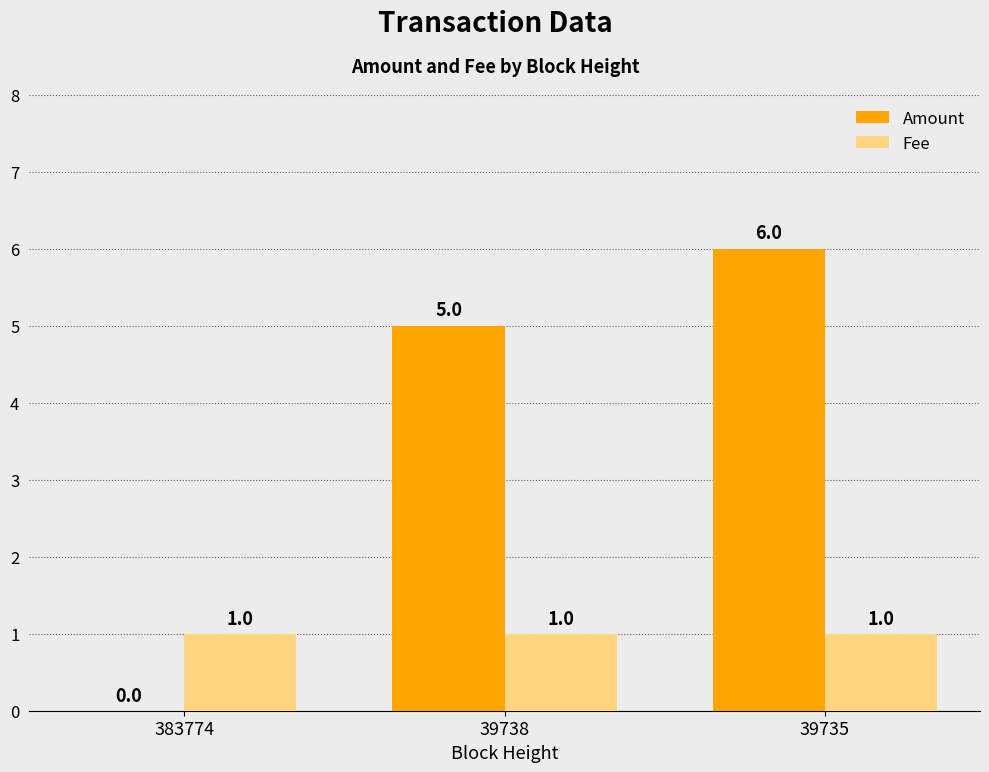

Between 383774 and 39738, which series saw the biggest shift?

Amount